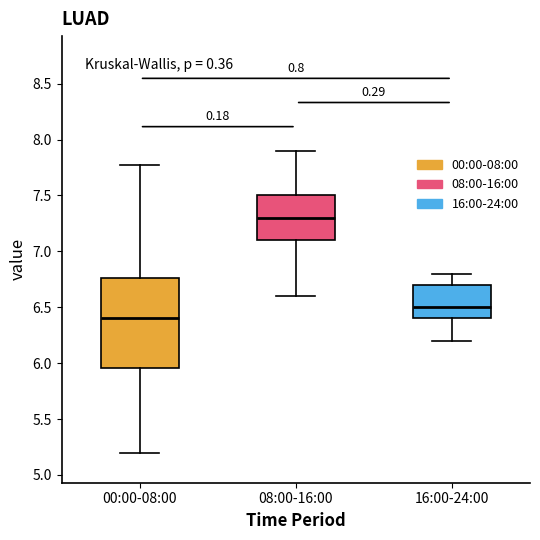

Which box's median line is the highest?

08:00-16:00